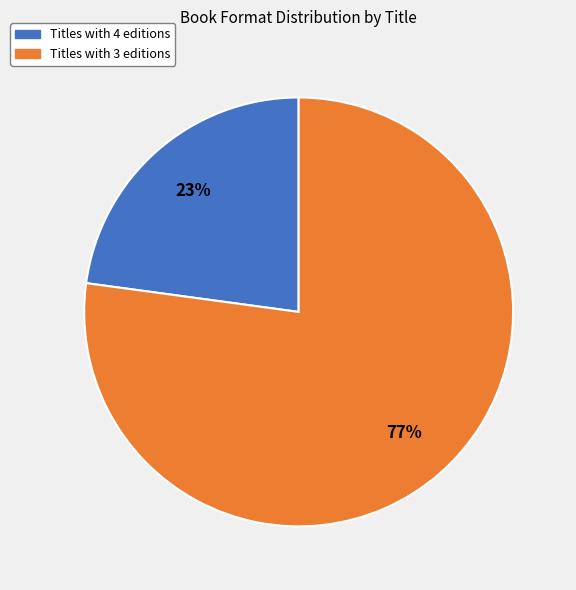

Between Titles with 4 editions and Titles with 3 editions, which is larger?

Titles with 3 editions